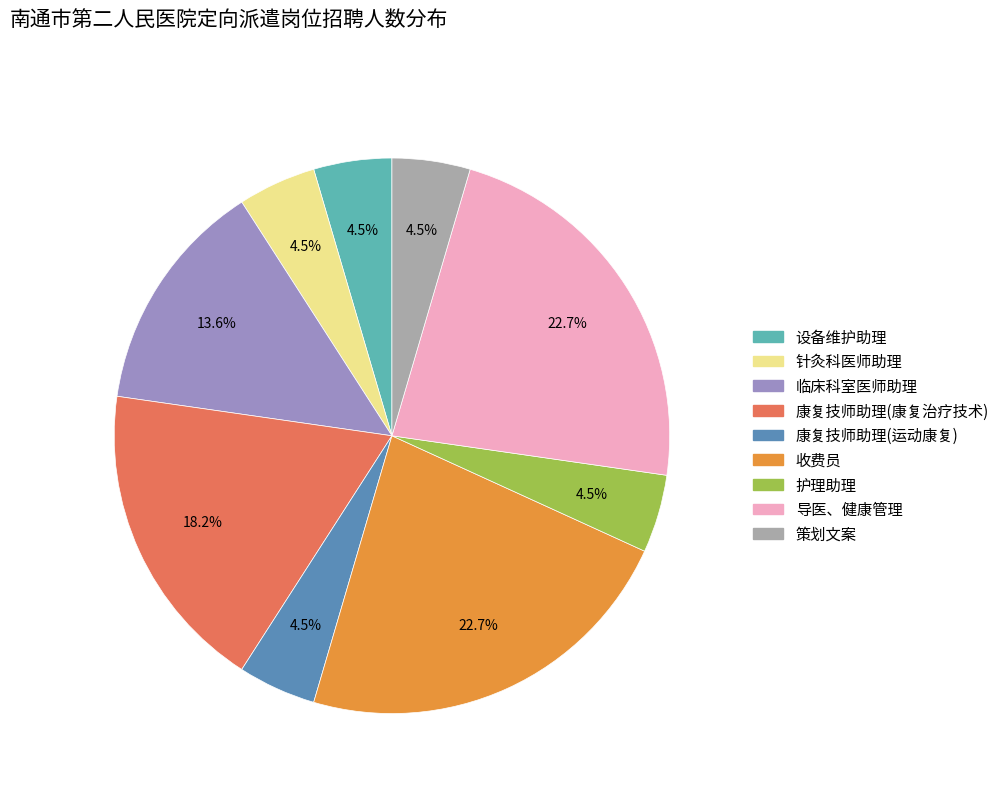

Do 针灸科医师助理 and 设备维护助理 together represent more than half of the pie?

No